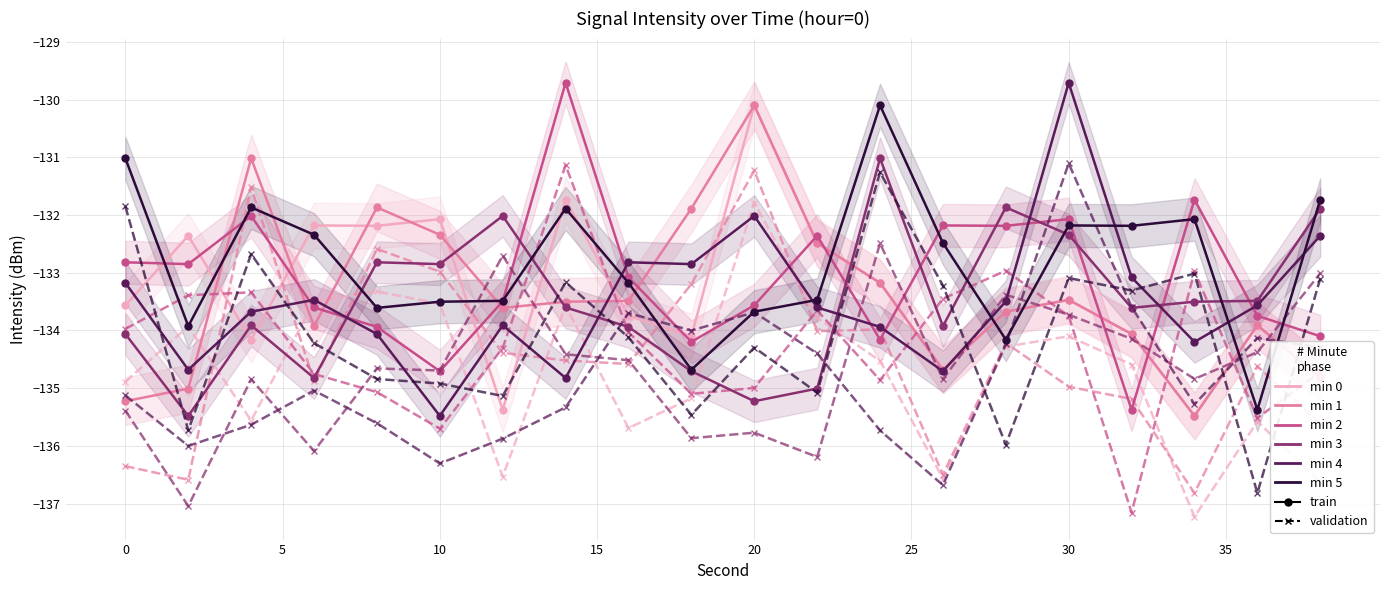

What is the difference between the maximum and second lowest values in the minute_1 series?

5.1